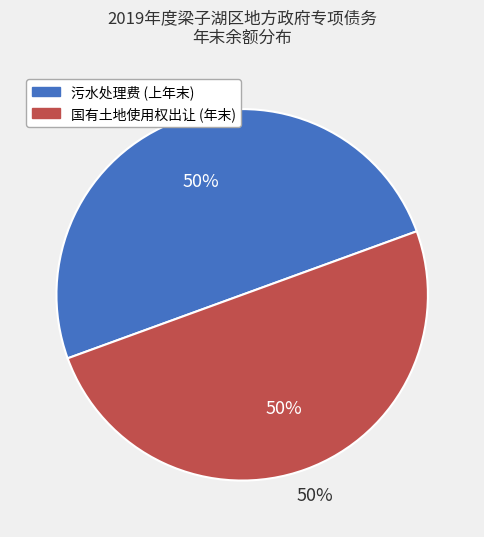

Which has a higher value, 污水处理费 or 国有土地使用权出让?

国有土地使用权出让